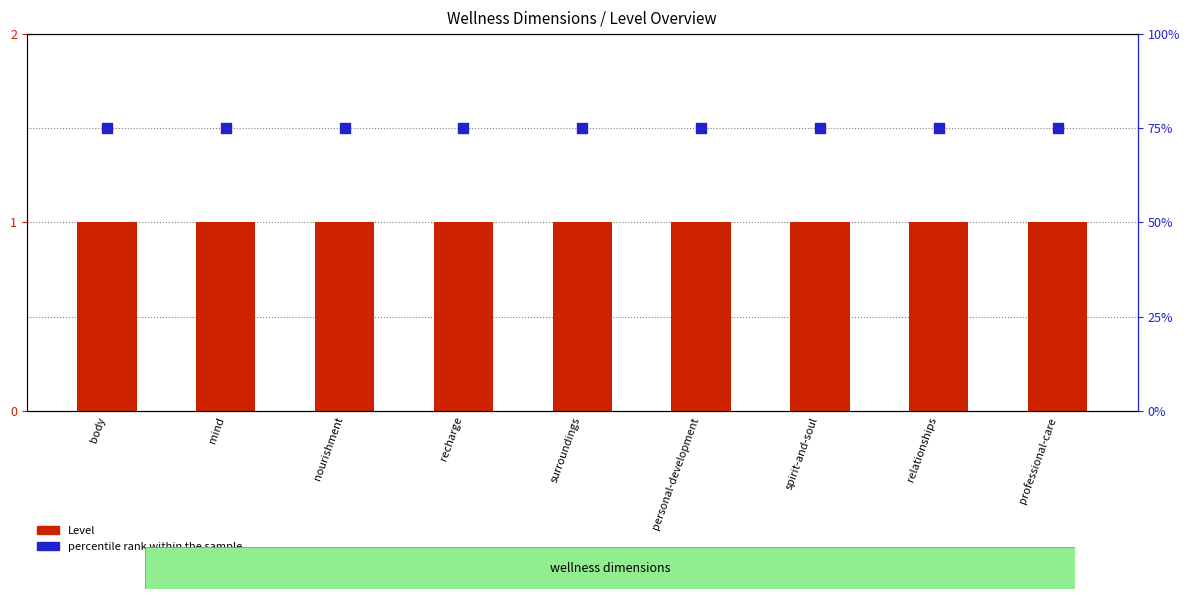

What are all the series names shown in the legend?

Level, percentile rank within the sample